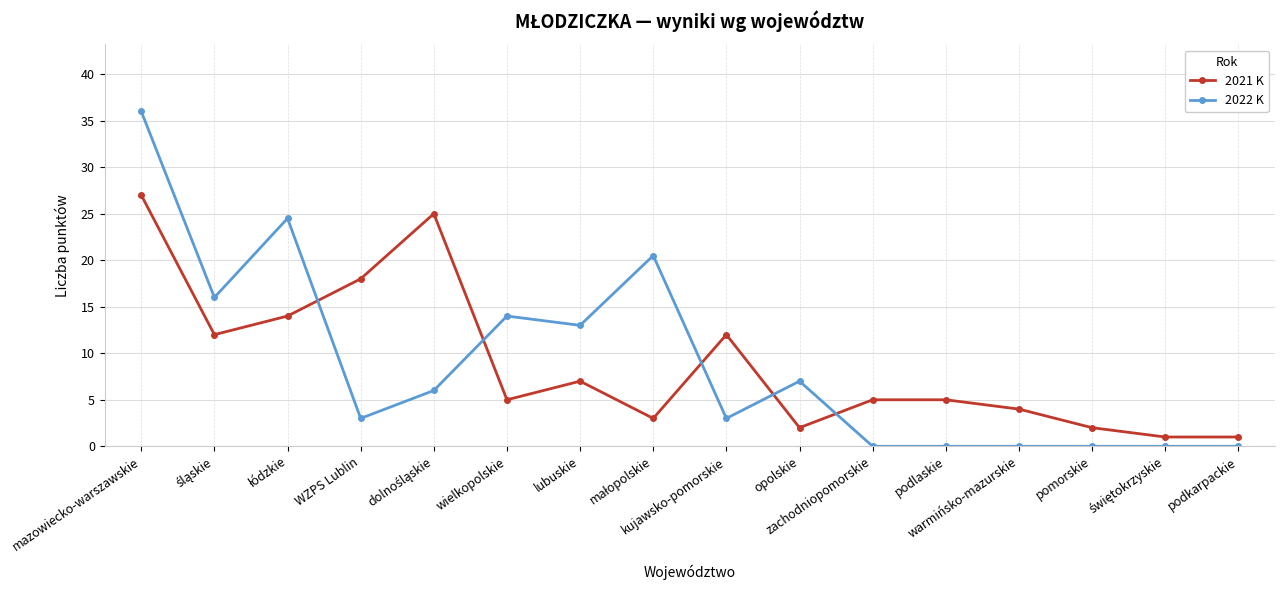

What is the difference between the second highest and minimum values in the 2021 K series?

24.0